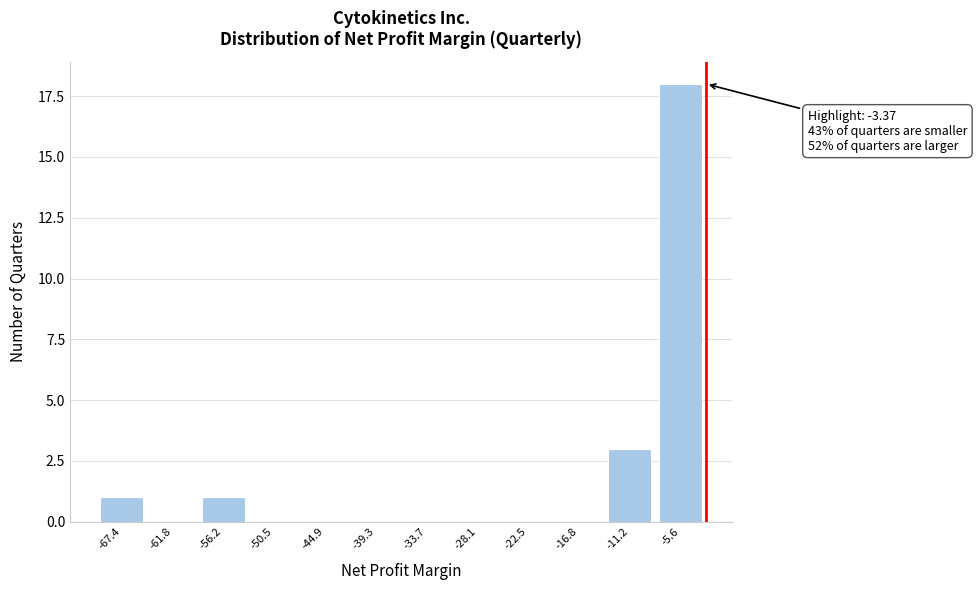

Reading left to right, extract all data points from this chart.

-67.4=1	-61.8=0	-56.2=1	-50.5=0	-44.9=0	-39.3=0	-33.7=0	-28.1=0	-22.5=0	-16.8=0	-11.2=3	-5.6=18